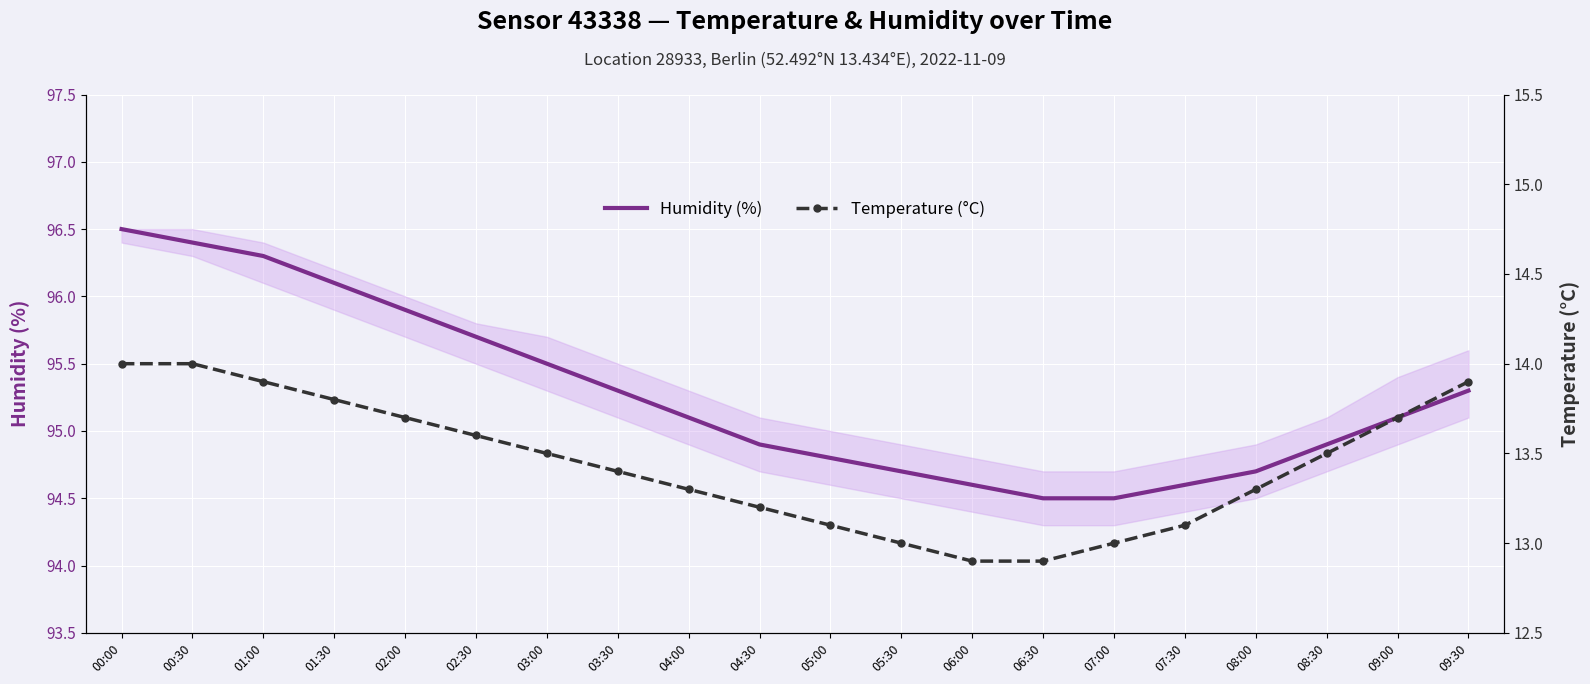

What is the difference between the second highest and minimum values in the Humidity (%) series?

1.9